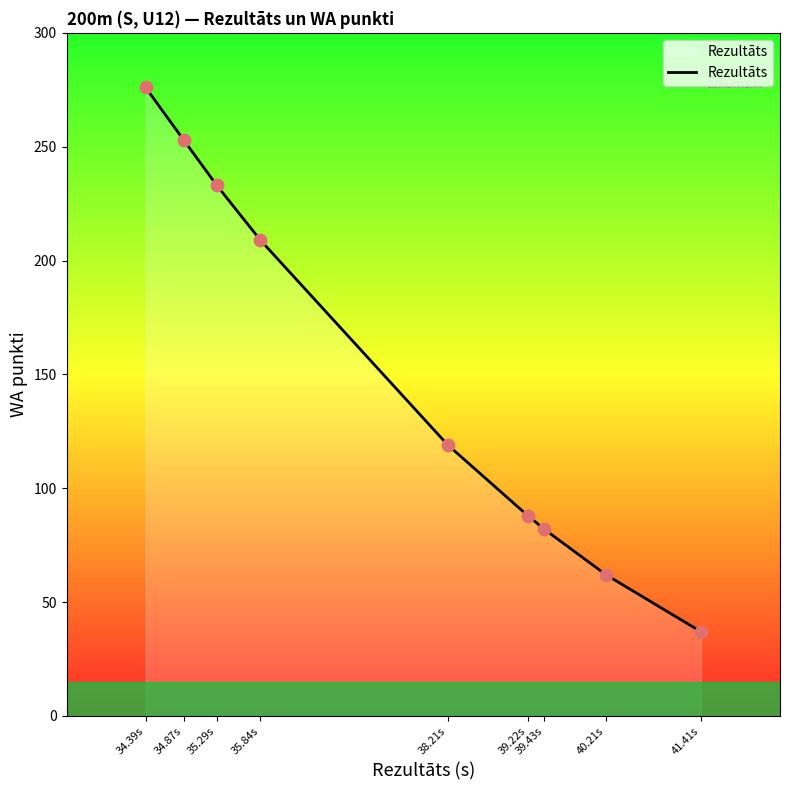

What is the change in value from 35.29s to 39.43s?

-151